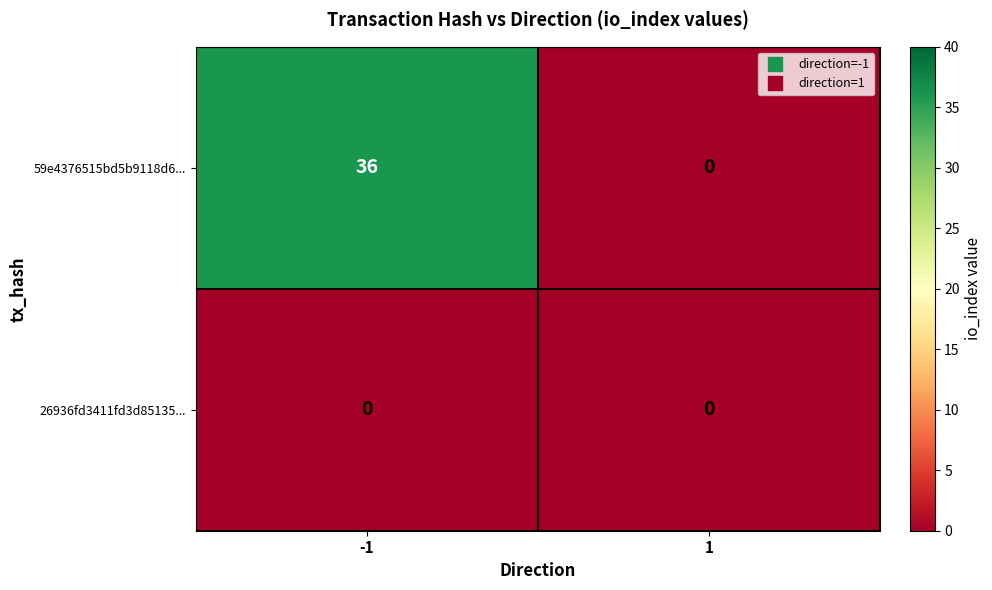

Is it true that 59e4376515bd5b9118d6... equals 36 at -1?

True